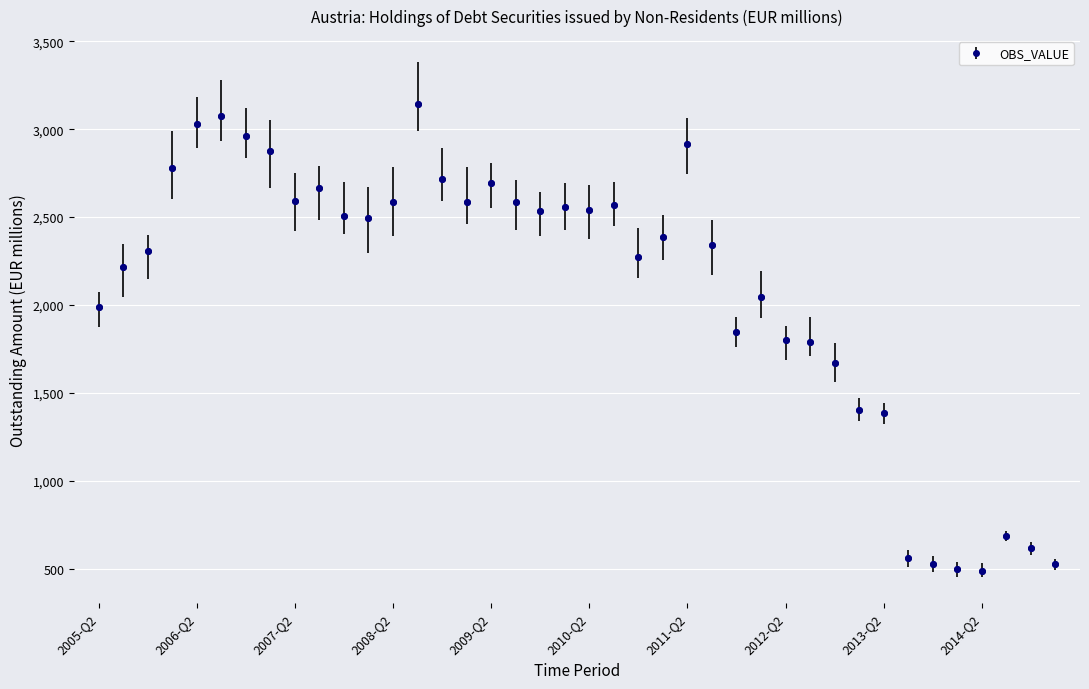

What is the maximum value shown in the chart?

3145